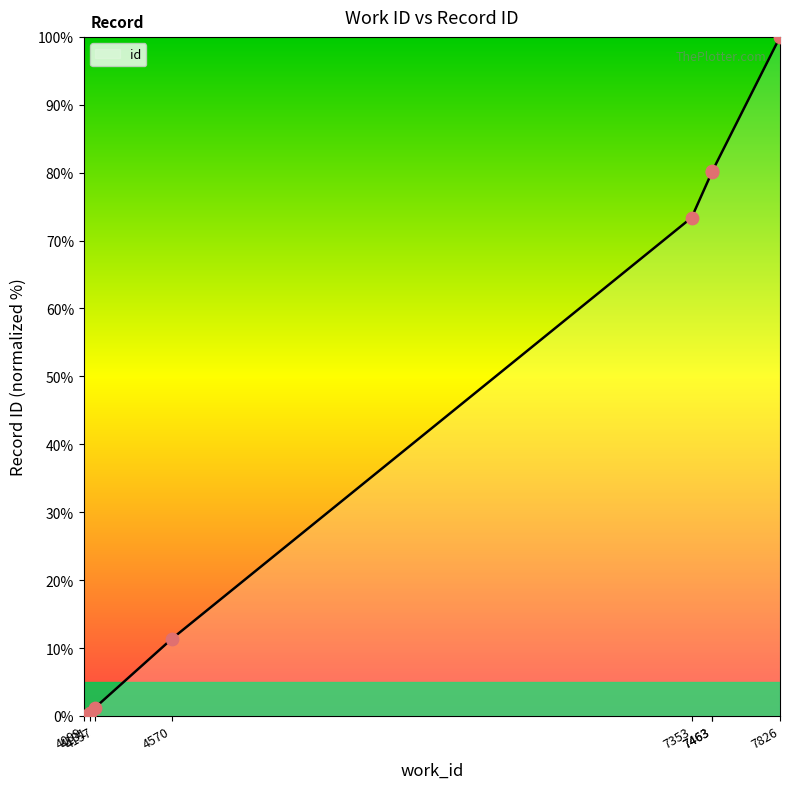

Which has a higher value, 7353 or 4157?

7353